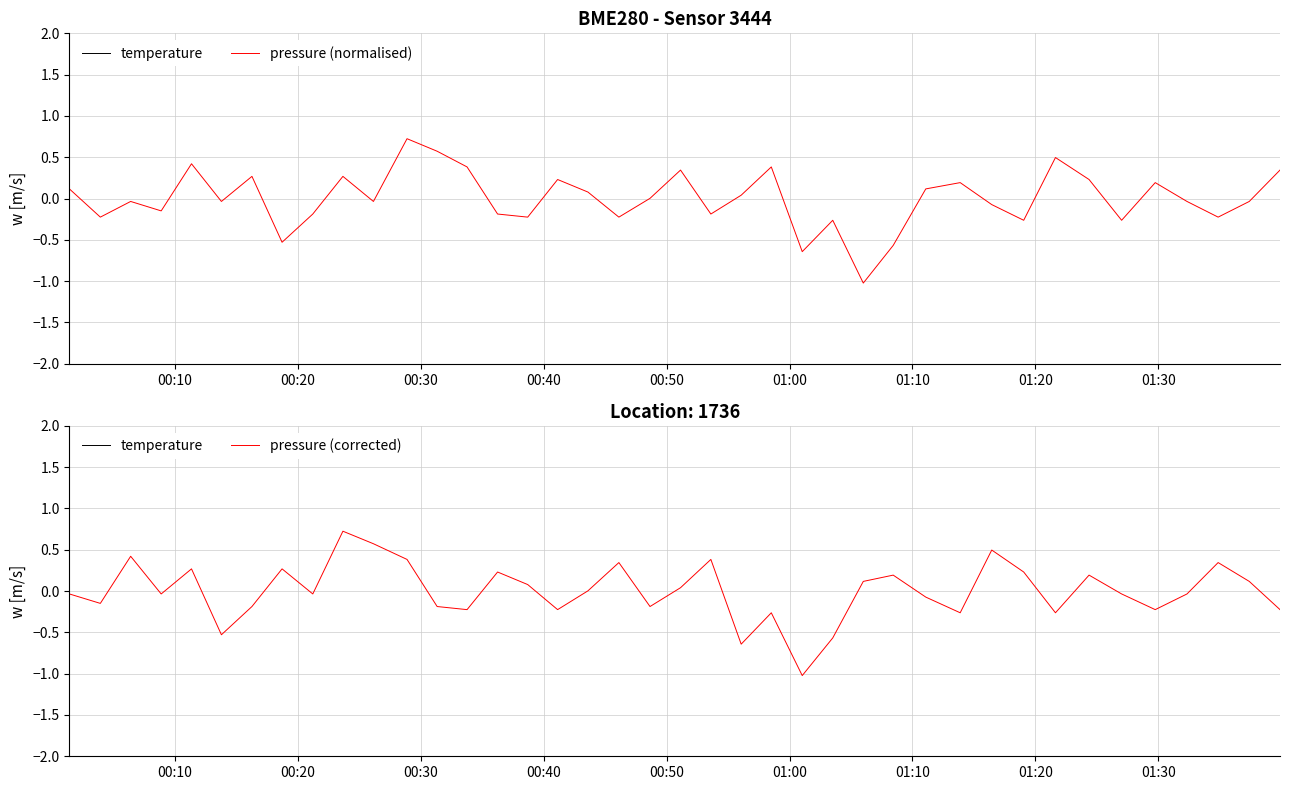

What is the minimum value for pressure (corrected)?

-1.0